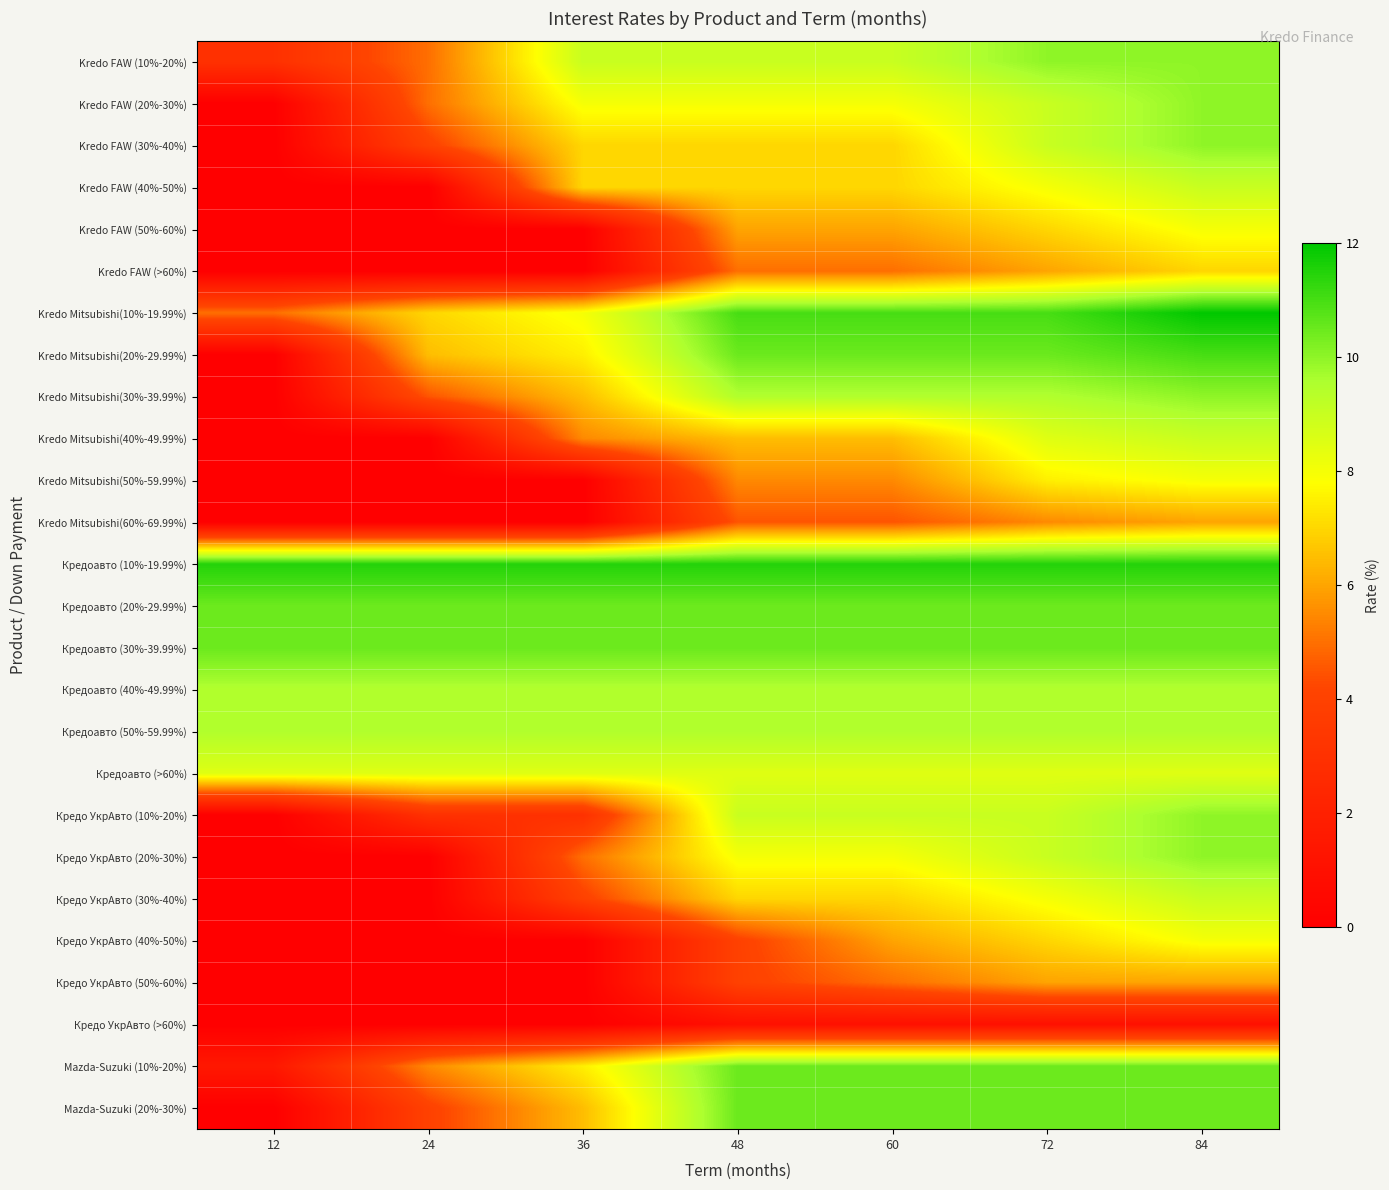

How many data points does each series have?

7